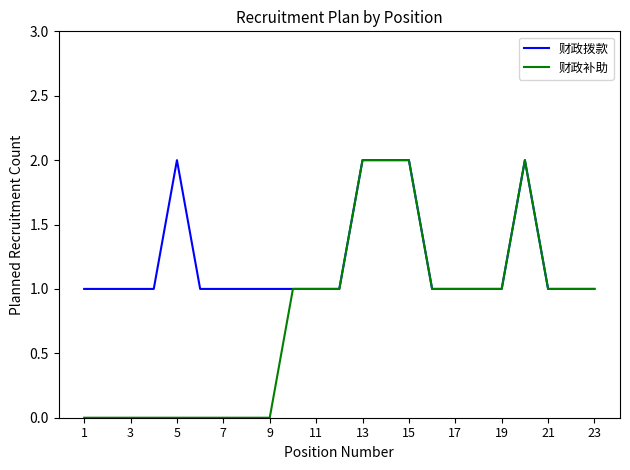

Which series has the largest total across all categories?

财政拨款